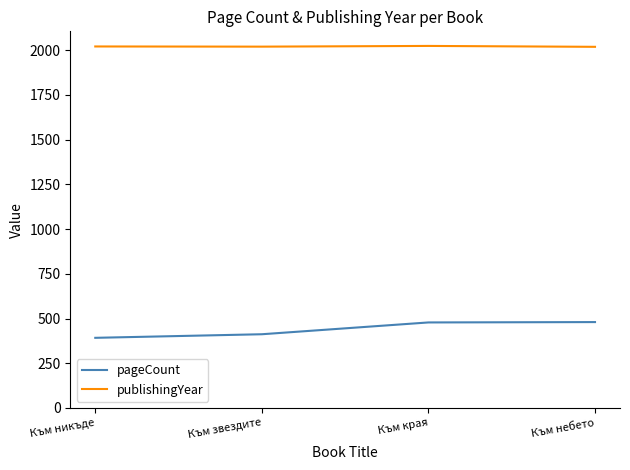

What position from the left is Към никъде?

1